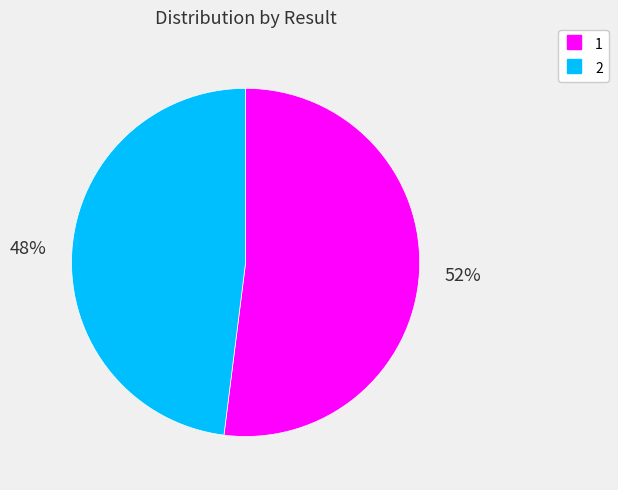

To the nearest percent, what is the combined percentage of 1 and 2?

100%